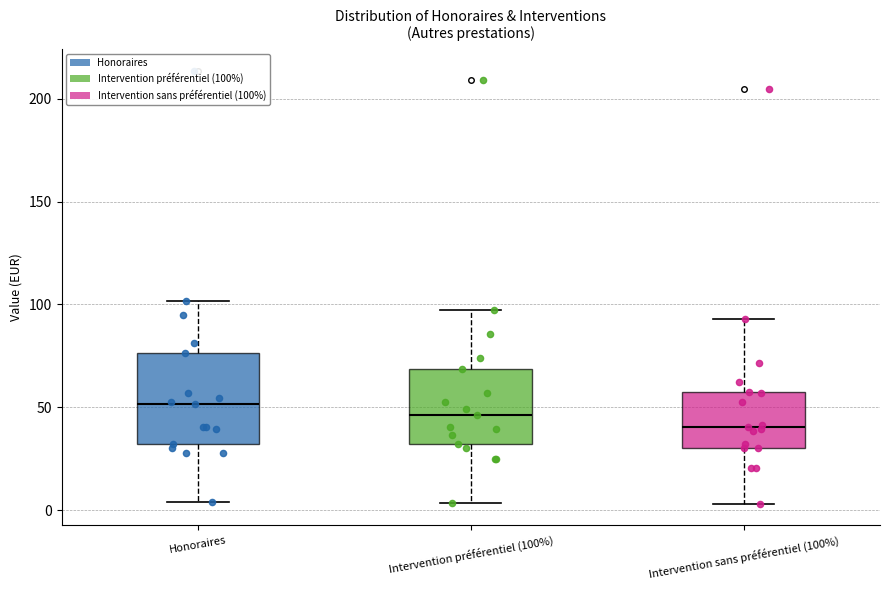

Comparing the boxes themselves (not the whiskers), which one is the tallest?

Honoraires